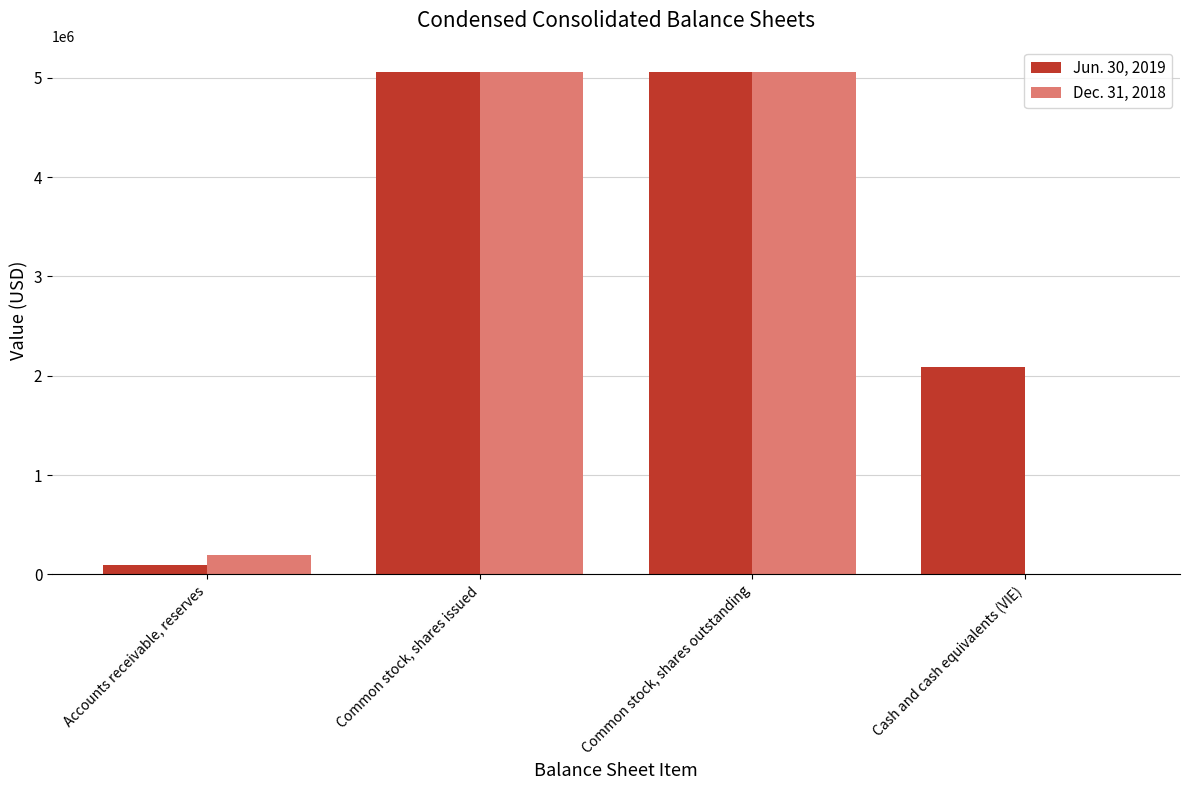

True or false: Dec. 31, 2018 has a value of 193000 at Accounts receivable, reserves.

True